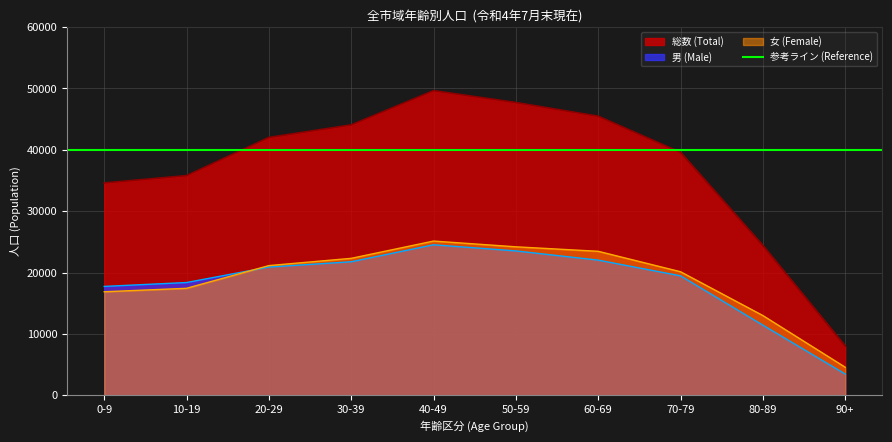

What is the sum of all 総数 (Total) values?

371282